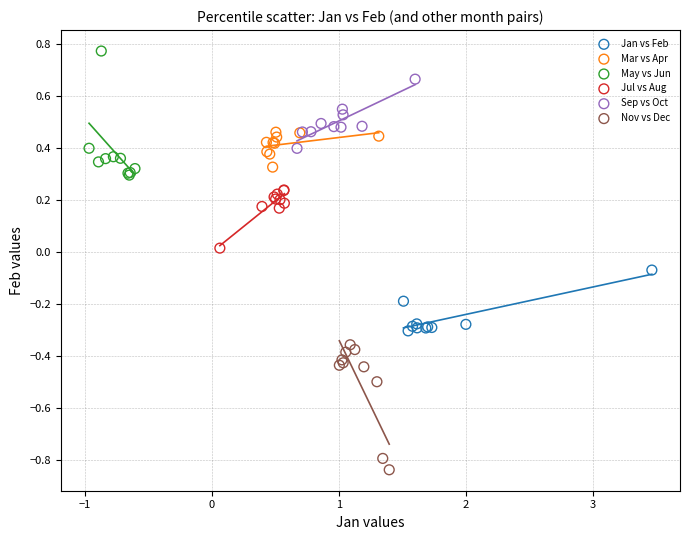

Which series reaches the maximum Y coordinate?

May vs Jun